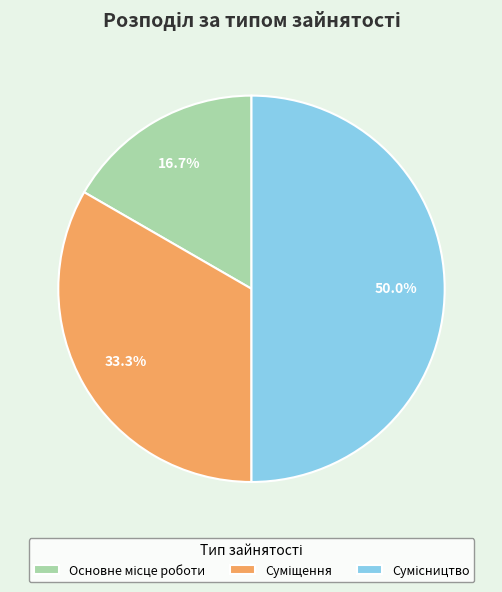

Is there any slice that represents more than half of the pie?

No